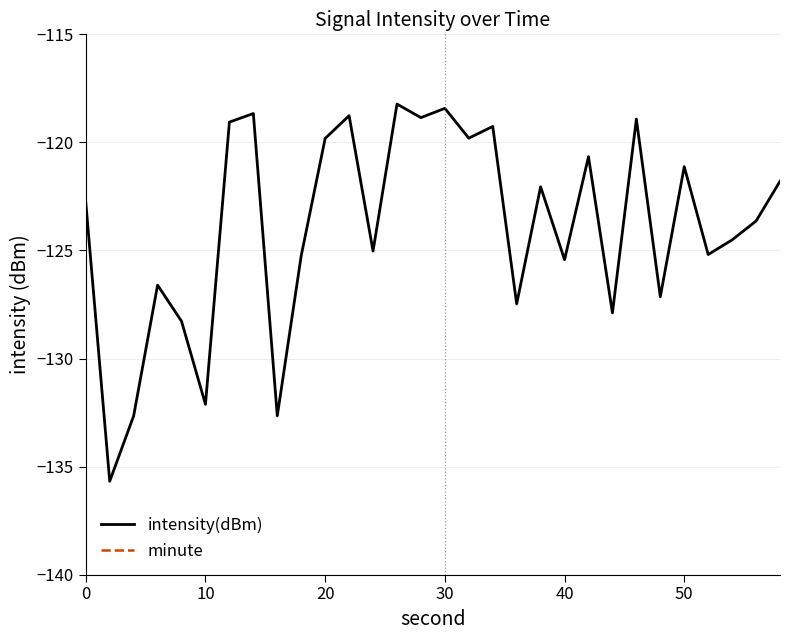

Reading right to left, extract all data points from this chart.

intensity(dBm): -121.8	-123.6	-124.5	-125.2	-121.1	-127.1	-118.9	-127.9	-120.7	-125.4	-122.1	-127.5	-119.3	-119.8	-118.4	-118.9	-118.2	-125.0	-118.8	-119.8	-125.2	-132.7	-118.7	-119.1	-132.1	-128.3	-126.6	-132.7	-135.7	-122.8
minute: 0.0	0.0	0.0	0.0	0.0	0.0	0.0	0.0	0.0	0.0	0.0	0.0	0.0	0.0	0.0	0.0	0.0	0.0	0.0	0.0	0.0	0.0	0.0	0.0	0.0	0.0	0.0	0.0	0.0	0.0